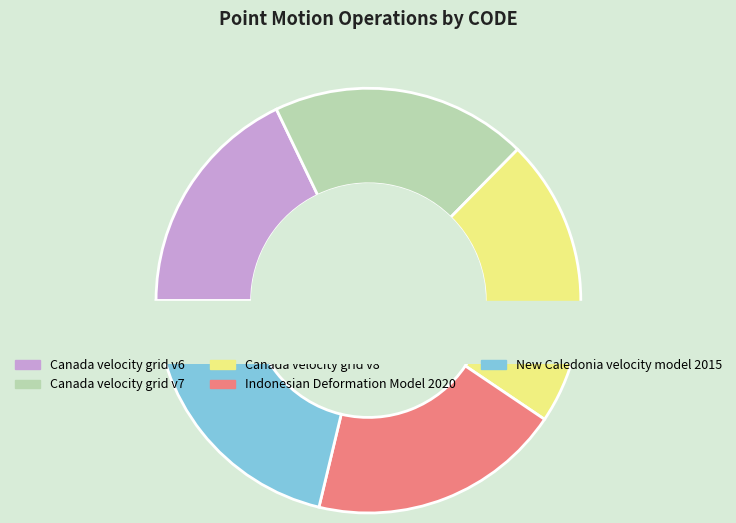

Do Indonesian Deformation Model 2020 and New Caledonia velocity model 2015 together represent more than half of the pie?

No